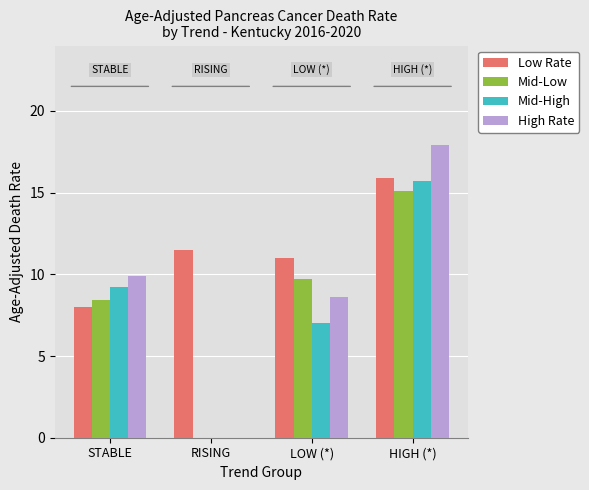

True or false: Mid-High has a value of 0.0 at RISING.

True